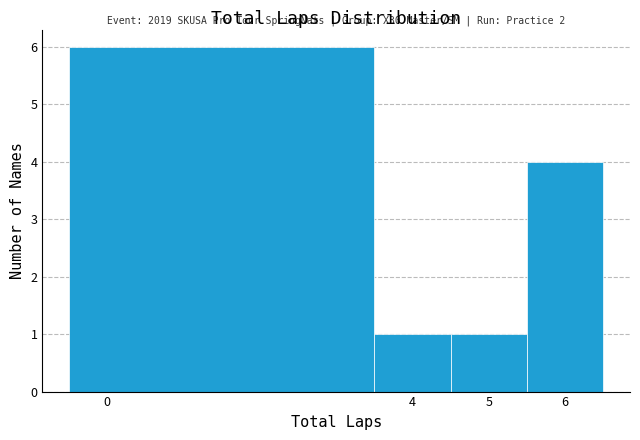

Which range on the x-axis has the tallest bar?

-0.5 to 3.5